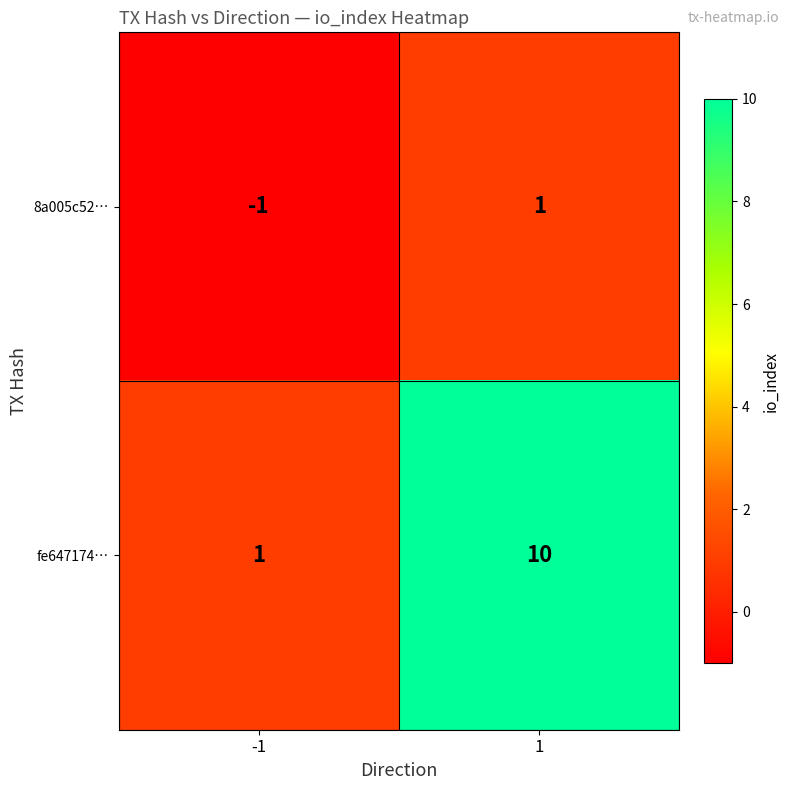

What is the difference between the highest and lowest values at -1?

2